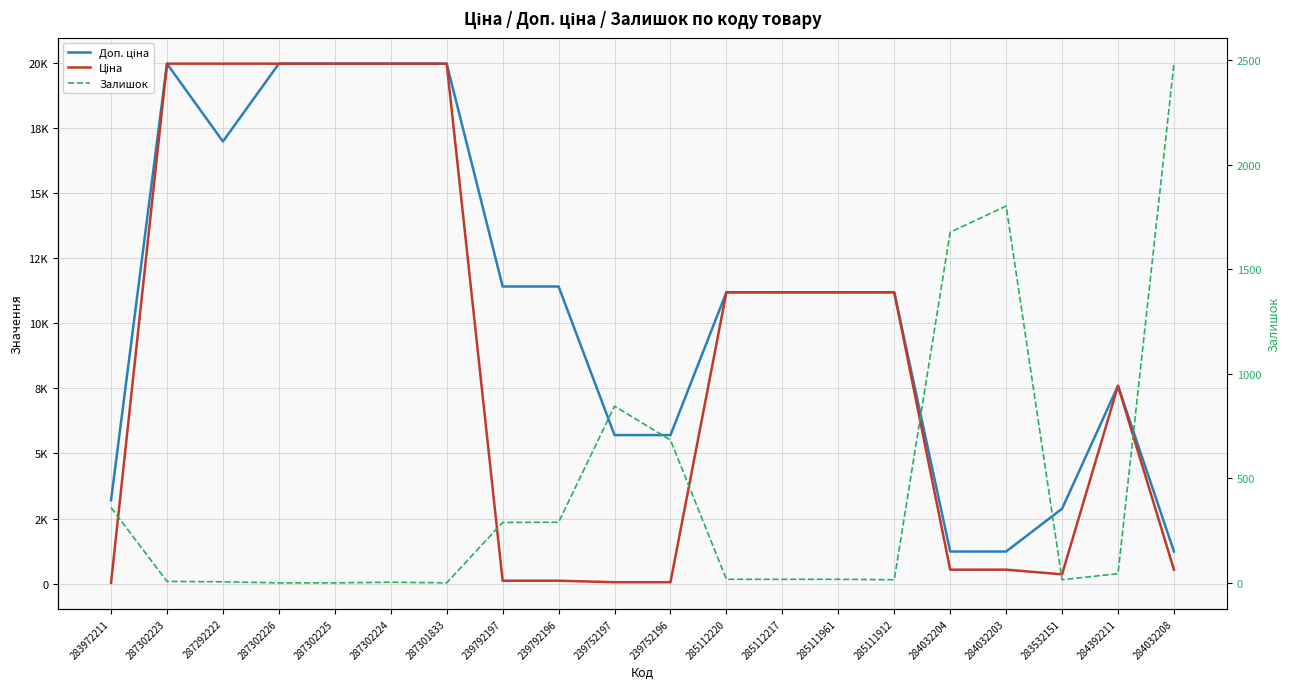

Where do Залишок and Ціна first cross each other?

283972211 and 287302223